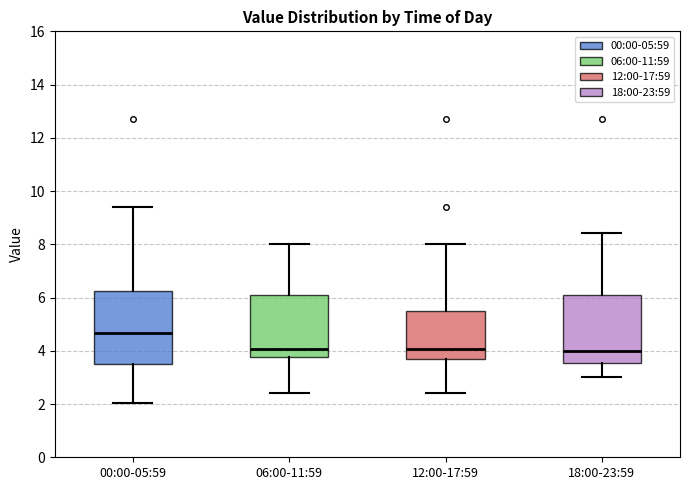

Reading left to right, transcribe this box plot: for each box, give where its median line is, the range the box spans, and where its two whiskers end, as read against the y-axis. The values are not printed on the chart, so give them approximately, as read against the axis.

00:00-05:59: median 4.6, box 3.4 to 6.2, whiskers 2.0 to 9.4
06:00-11:59: median 4.0, box 3.8 to 6.0, whiskers 2.4 to 8.0
12:00-17:59: median 4.0, box 3.8 to 5.6, whiskers 2.4 to 8.0
18:00-23:59: median 4.0, box 3.6 to 6.0, whiskers 3.0 to 8.4